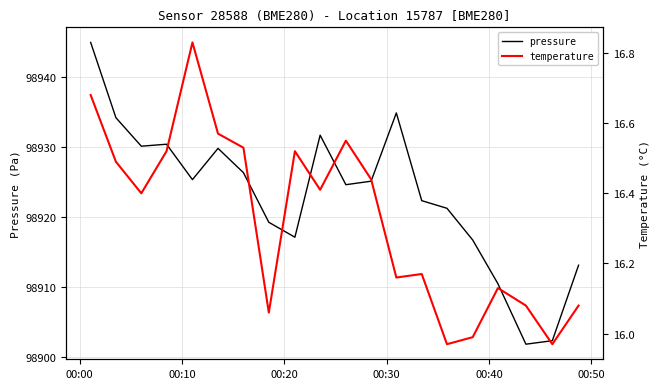

Which series has the largest total across all categories?

pressure